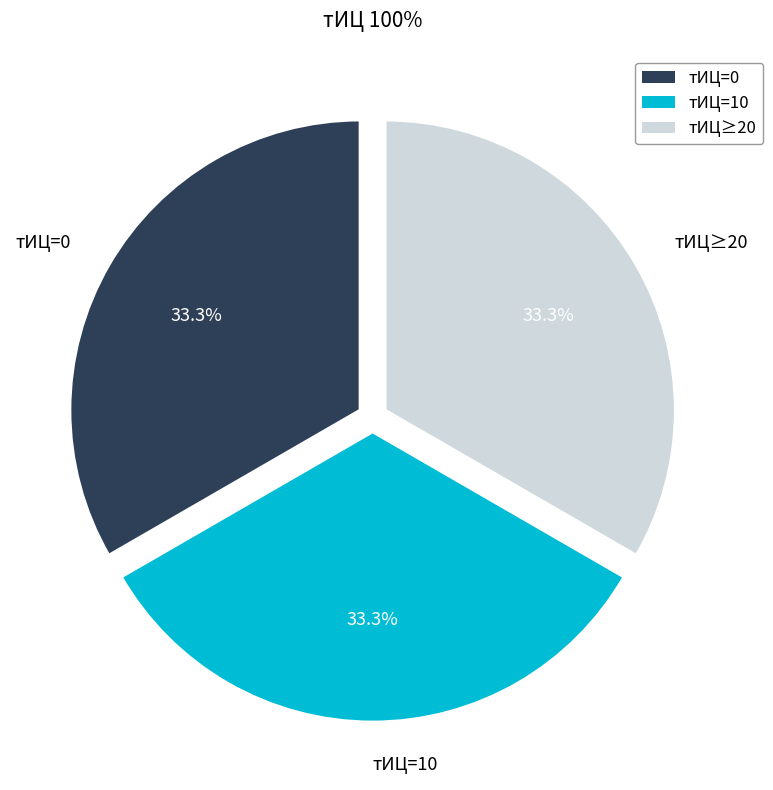

What is the ratio of the value at тИЦ=0 to the value at тИЦ≥20?

1.0